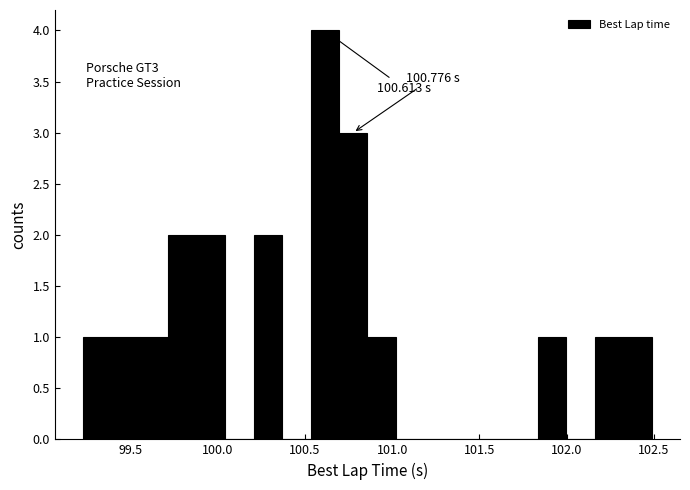

Read against the x-axis, roughly where is the centre of the tallest bar?

100.60